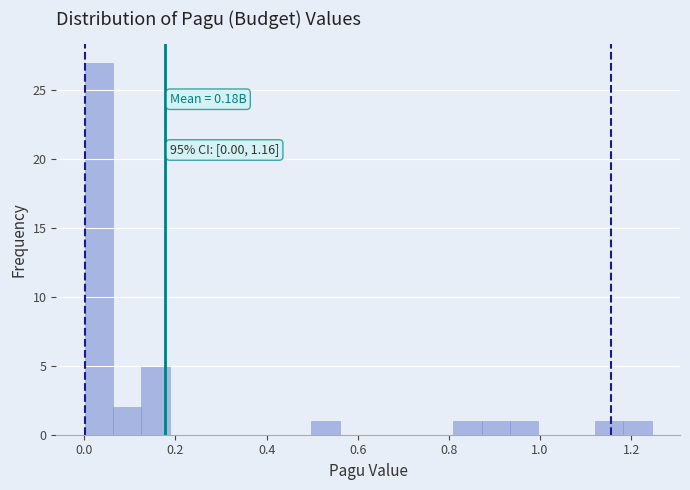

Around what value on the x-axis is the tallest bar? Give the approximate position of its centre, as read against the axis.

0.04